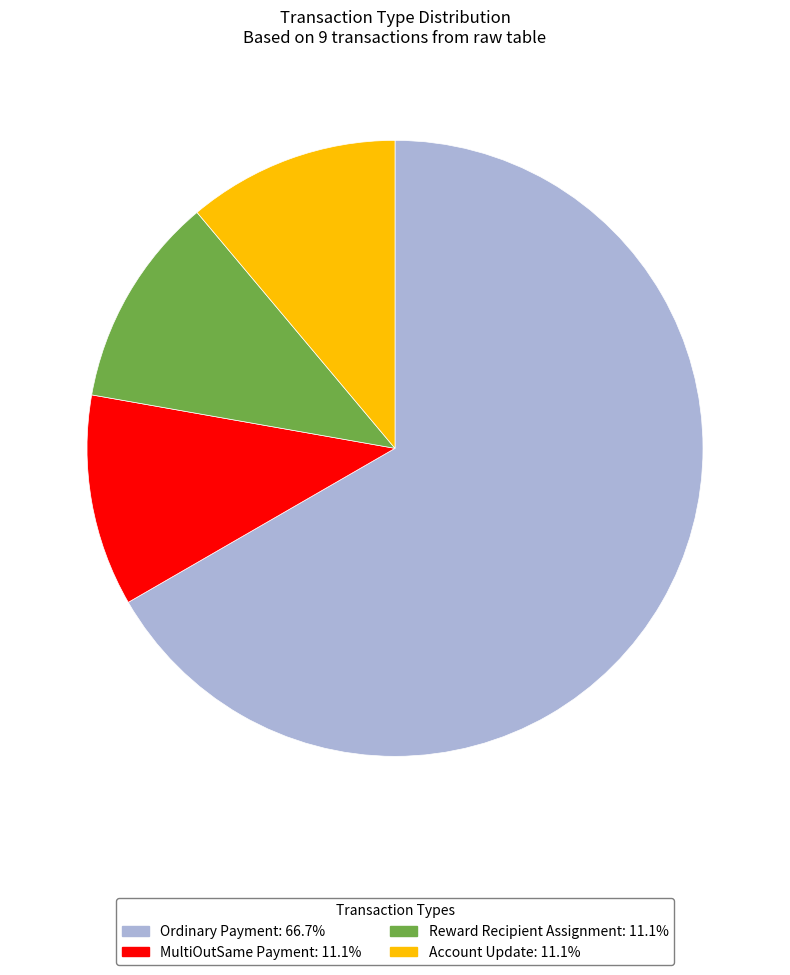

Does any single category account for the majority?

Yes